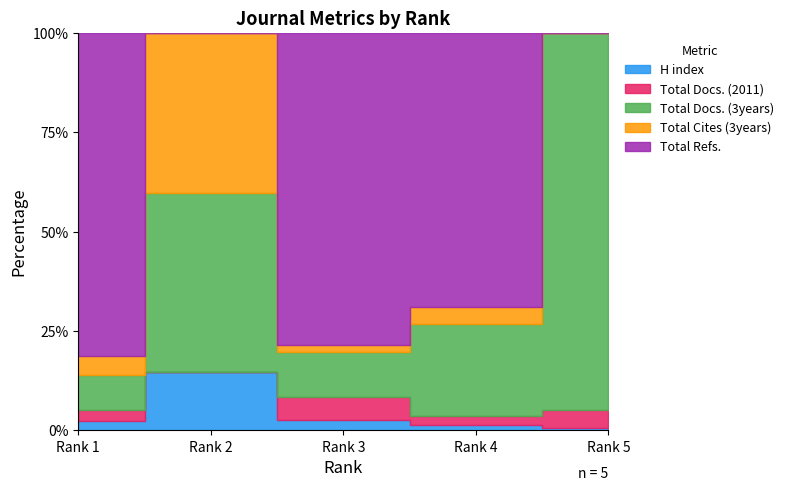

True or false: Total Cites (3years) has a value of 122 at Rank 5.

False